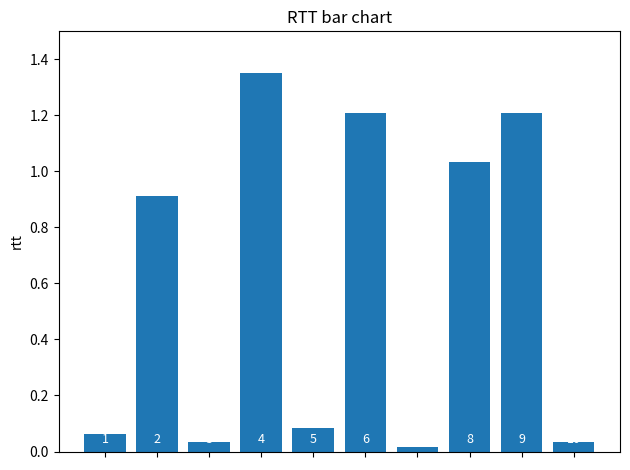

What is the value of the 1st bar from the left?

0.1